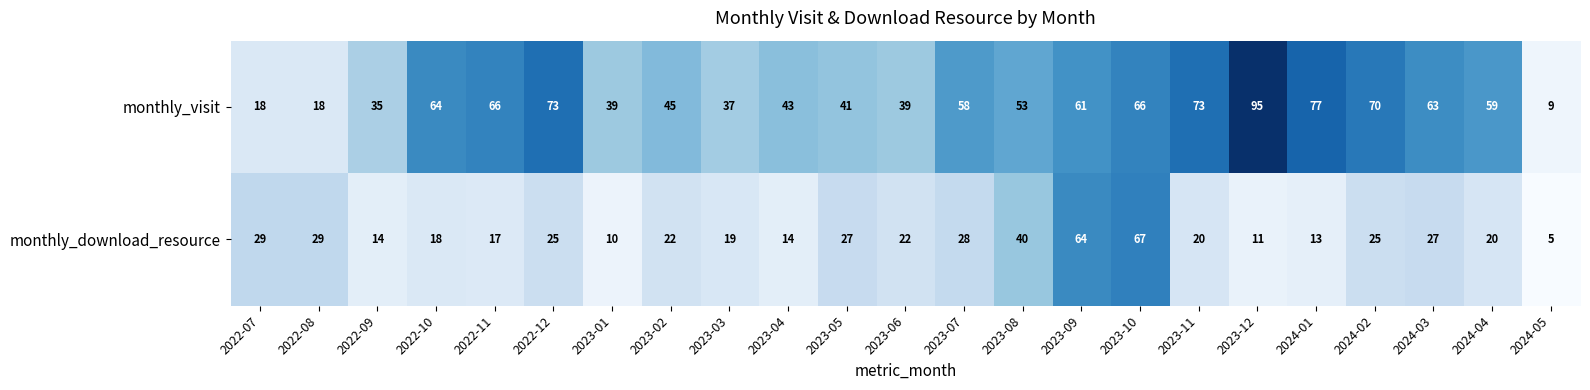

What is the difference between the highest and lowest values at 2024-02?

45